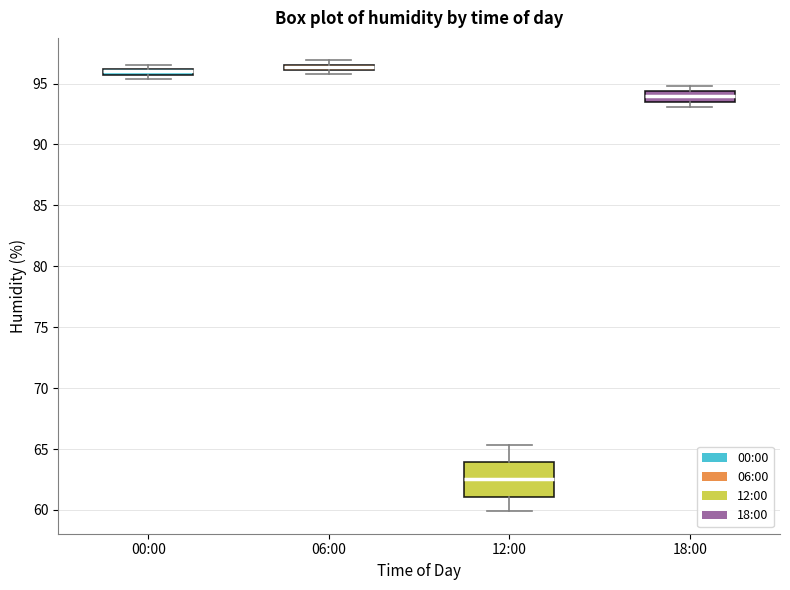

Where is the upper edge of the box for 06:00 on the y-axis? The values are not printed on the chart, so give them approximately, as read against the axis.

96.5